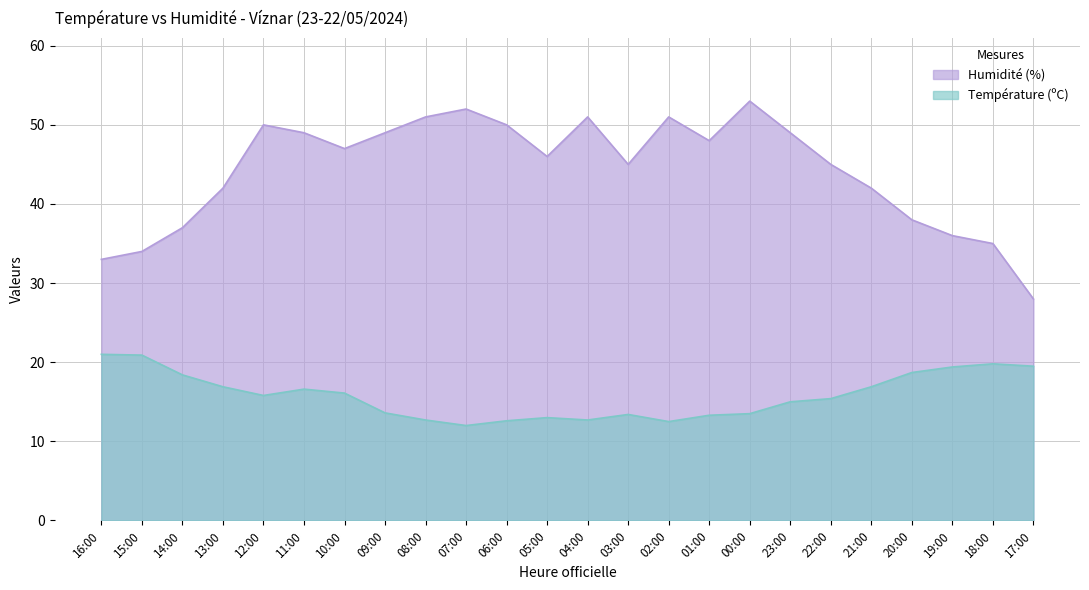

True or false: Température (ºC) and Humidité (%) intersect in this chart.

False